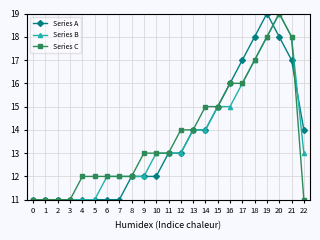

What is the value of the Series C point at the 5th from the left?

12